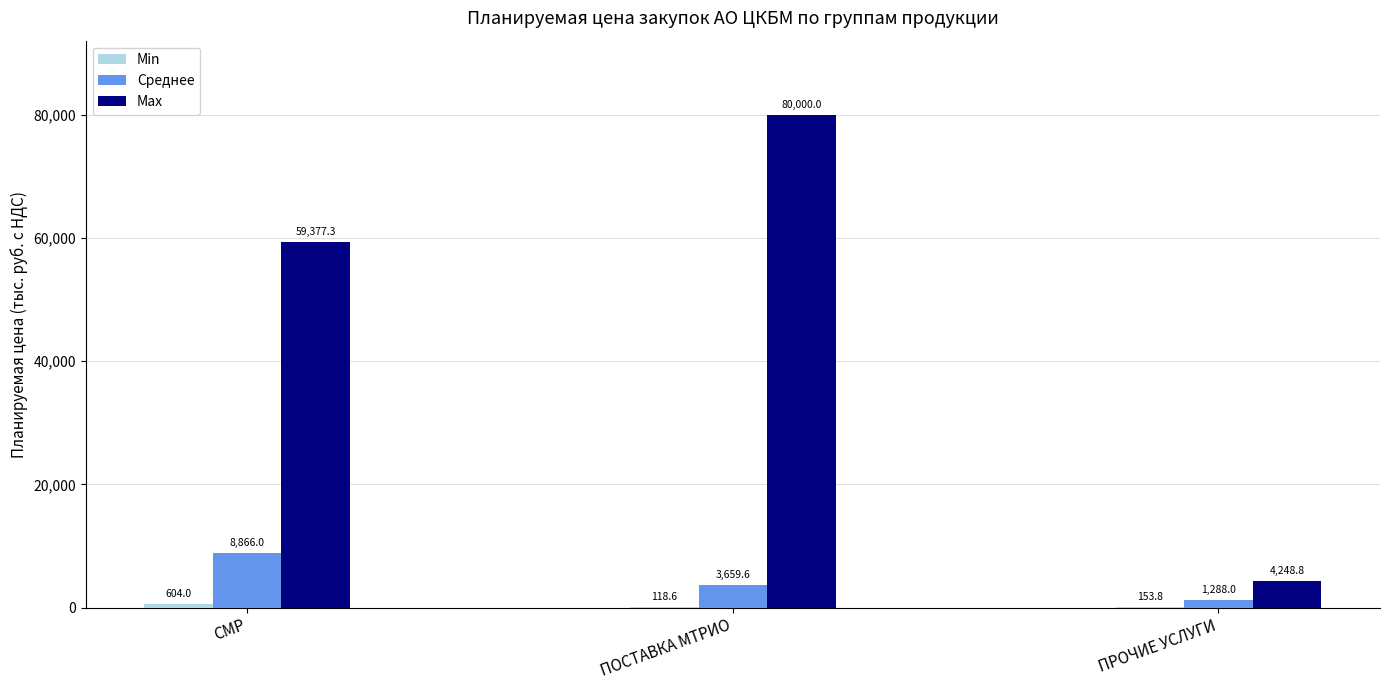

What is the greatest value displayed?

80000.0